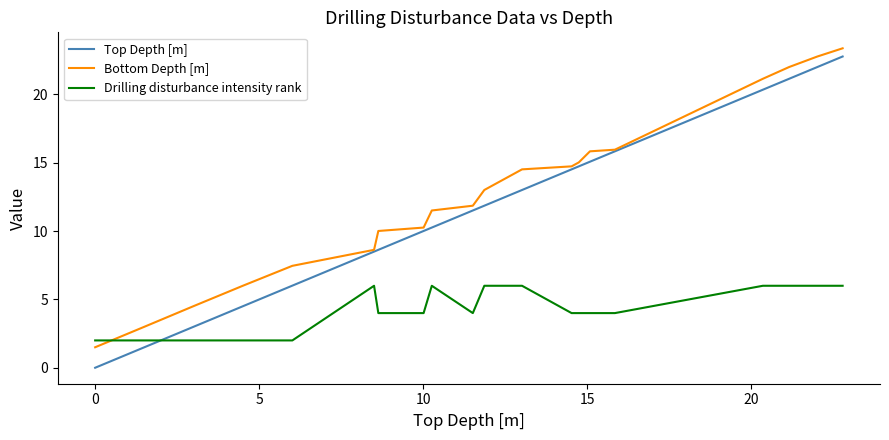

What is the minimum value for Drilling disturbance intensity rank?

2.0